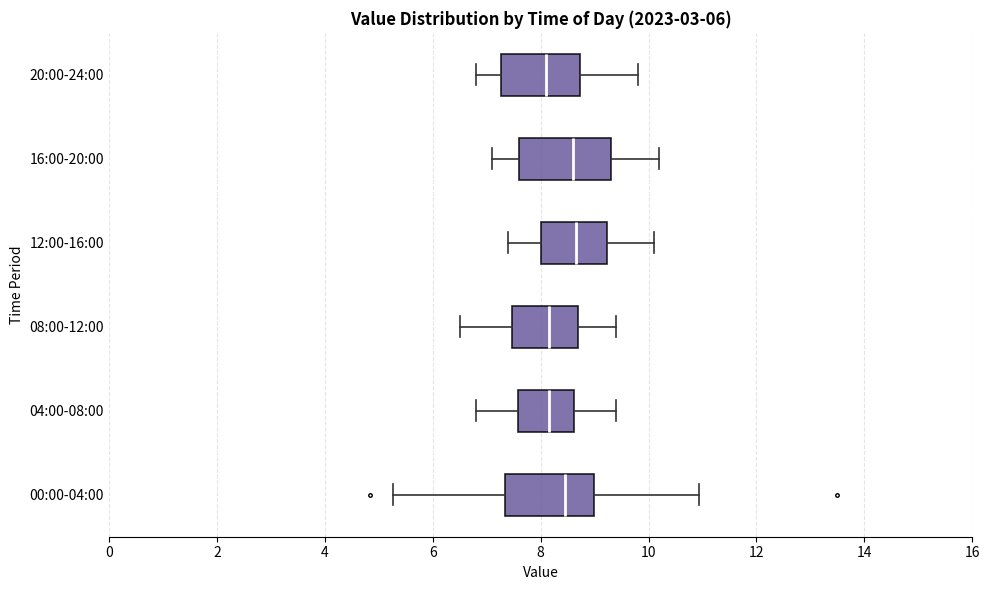

Reading bottom to top, read every box against the x-axis: the position of its median line, the range the box covers, and the ends of its whiskers. The values are not printed on the chart, so give them approximately, as read against the axis.

00:00-04:00: median 8.4, box 7.4 to 9.0, whiskers 5.2 to 11.0
04:00-08:00: median 8.2, box 7.6 to 8.6, whiskers 6.8 to 9.4
08:00-12:00: median 8.2, box 7.4 to 8.8, whiskers 6.6 to 9.4
12:00-16:00: median 8.6, box 8.0 to 9.2, whiskers 7.4 to 10.2
16:00-20:00: median 8.6, box 7.6 to 9.4, whiskers 7.2 to 10.2
20:00-24:00: median 8.2, box 7.2 to 8.8, whiskers 6.8 to 9.8